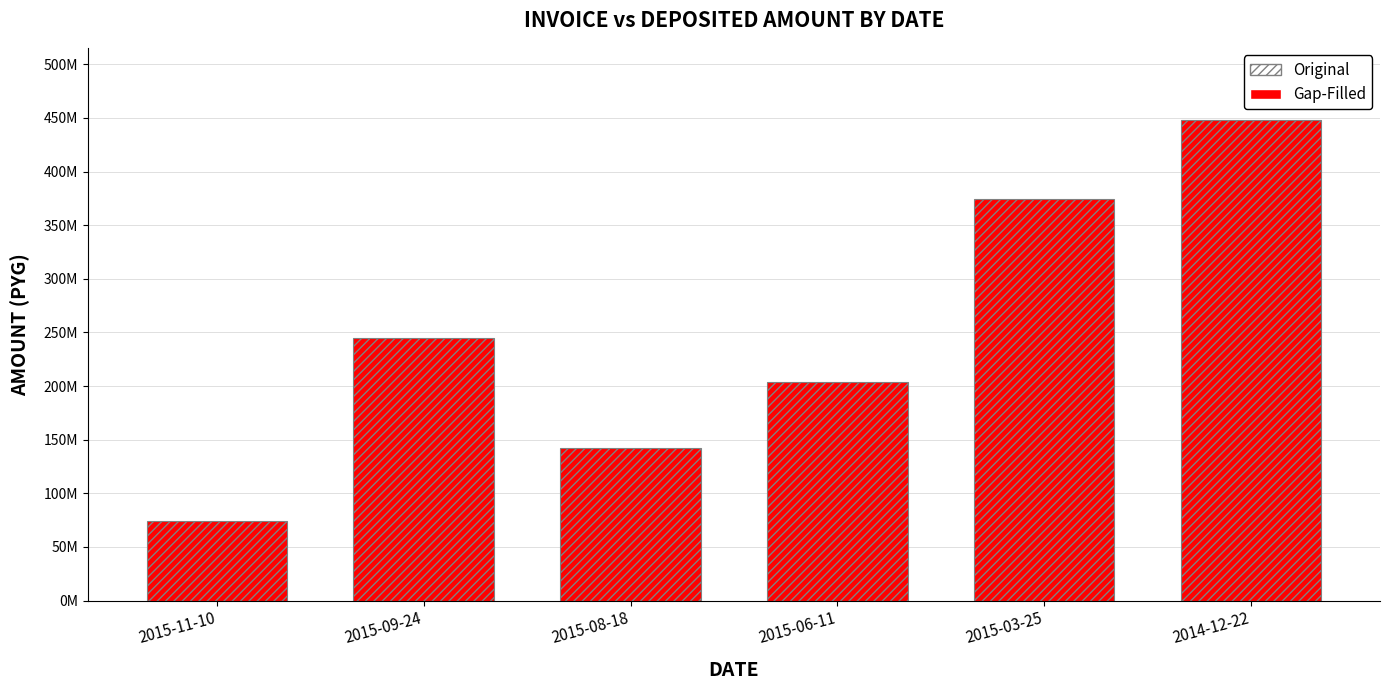

Between 2015-03-25 and 2015-06-11, which is larger?

2015-03-25